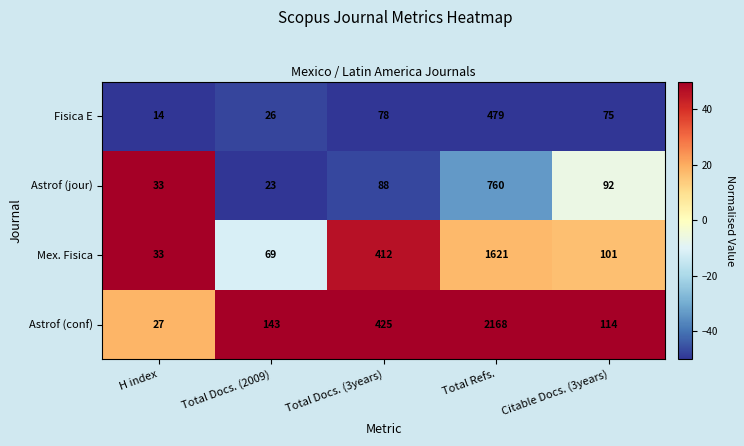

Is it true that Astrof (conf) equals 143 at Total Docs. (2009)?

True